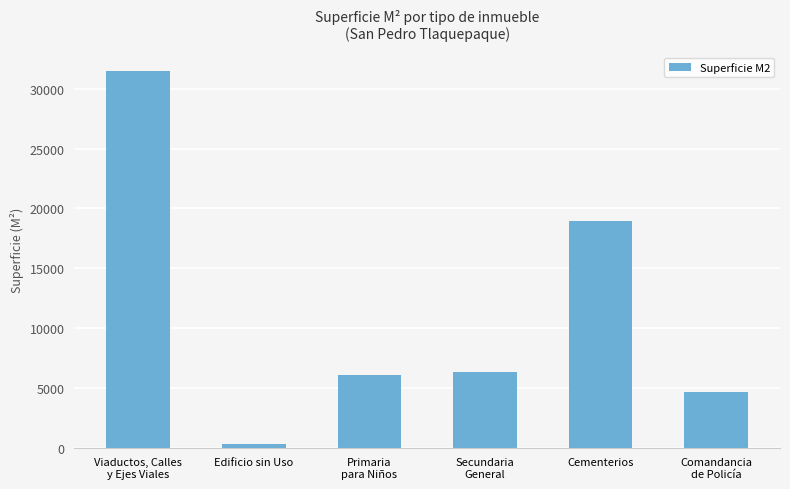

Rank the categories by value from highest to lowest.

Viaductos, Calles
y Ejes Viales, Cementerios, Secundaria
General, Primaria
para Niños, Comandancia
de Policía, Edificio sin Uso